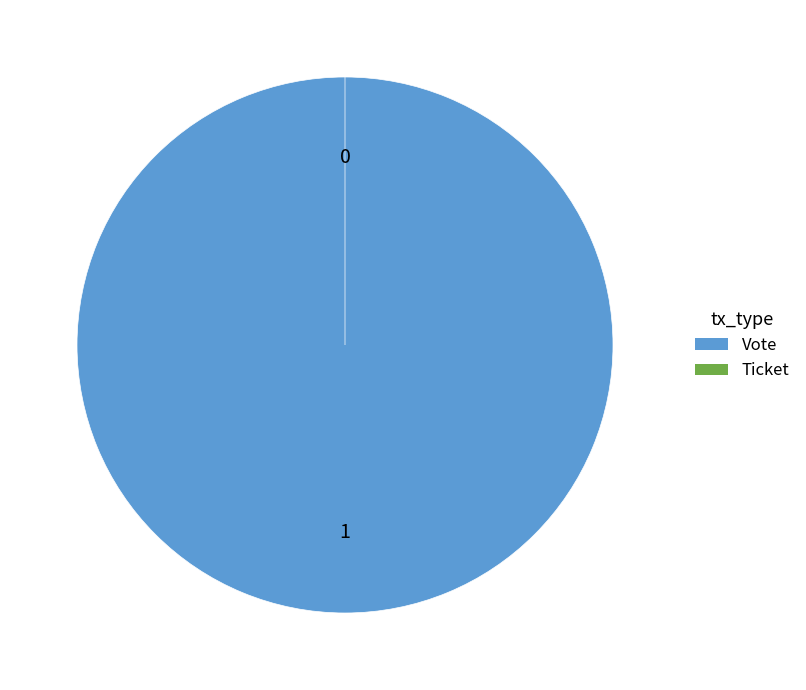

What is the change in value from Vote to Ticket?

-1